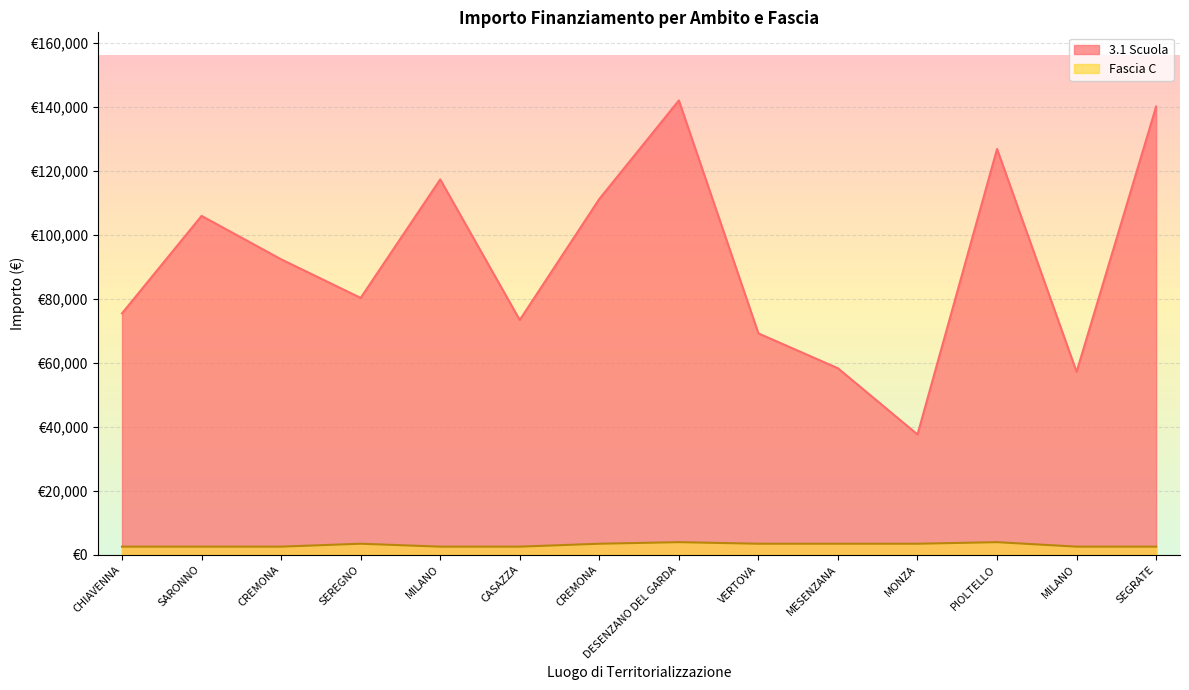

Is it true that Fascia C equals 3903.0 at DESENZANO DEL GARDA?

True